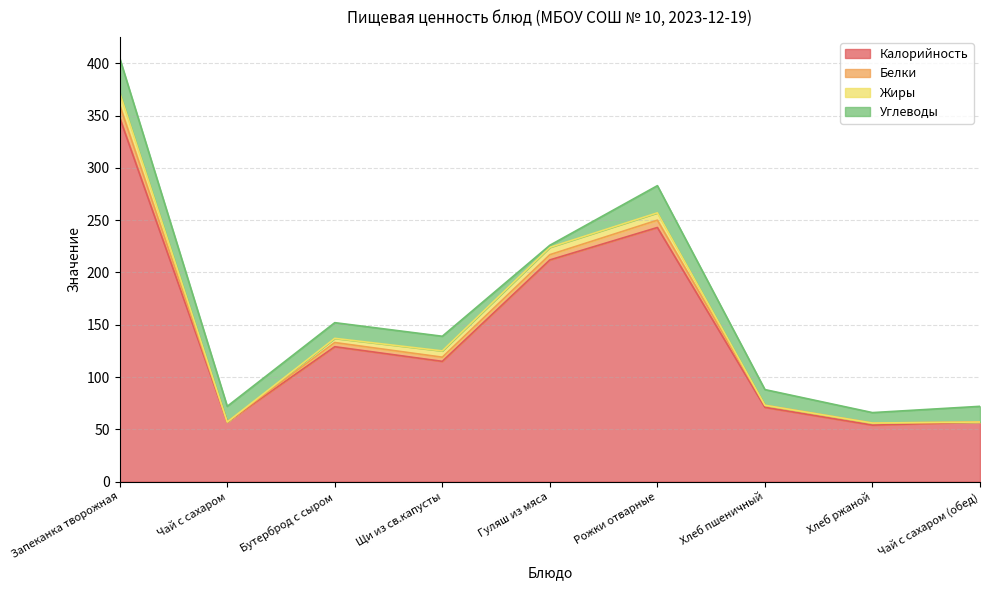

Which series has the widest spread of values?

Калорийность